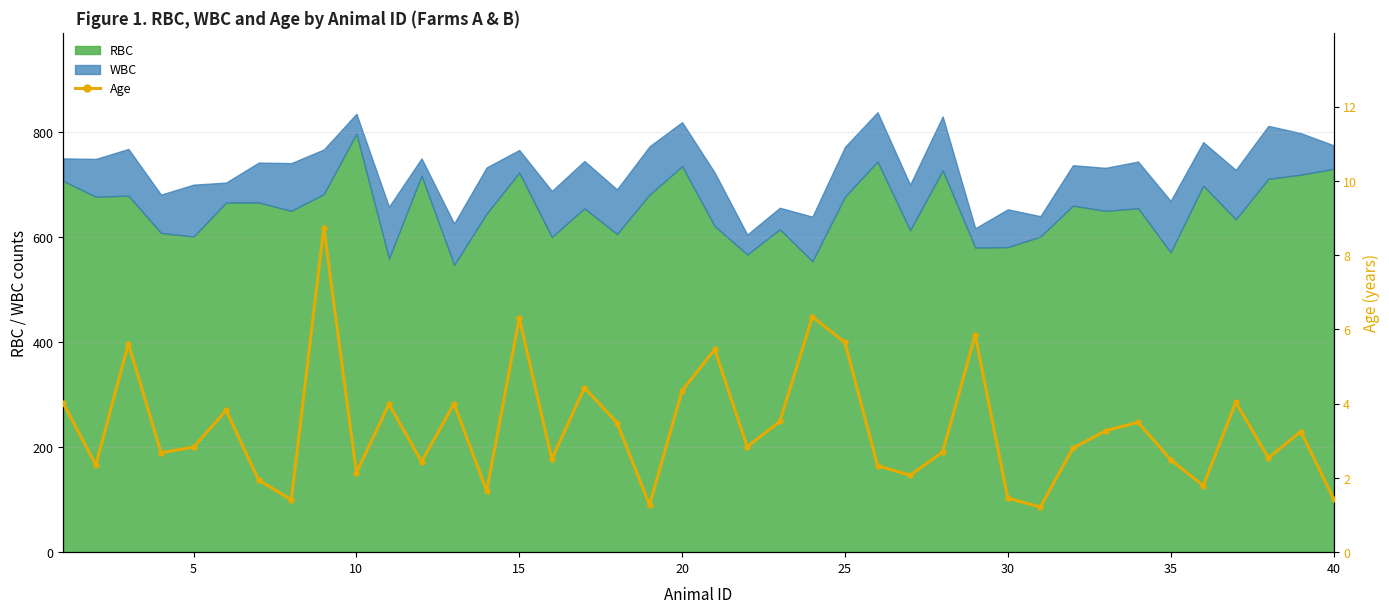

How many lines are shown in the chart?

1